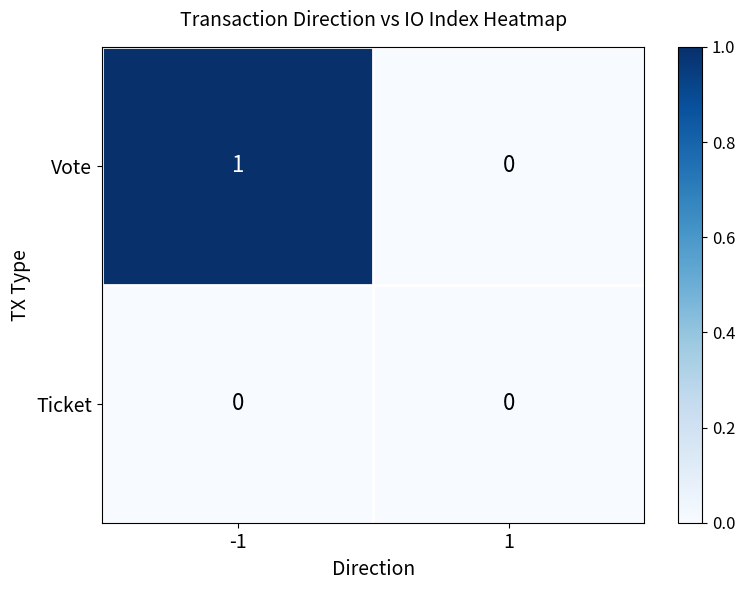

Which series has the largest range (max minus min)?

Vote